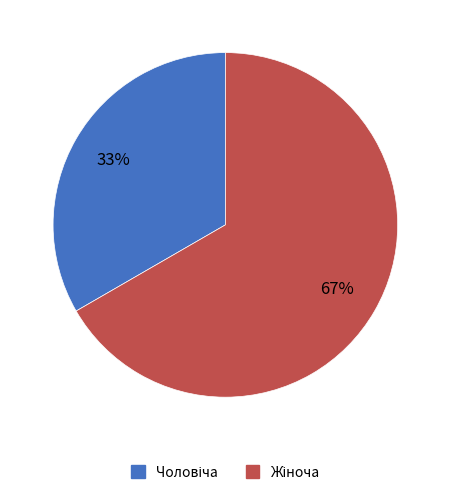

Is there any slice that represents more than half of the pie?

Yes